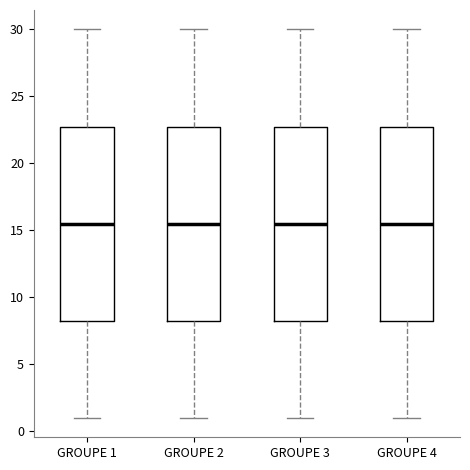

Reading left to right, transcribe this box plot: for each box, give where its median line is, the range the box spans, and where its two whiskers end, as read against the y-axis. The values are not printed on the chart, so give them approximately, as read against the axis.

GROUPE 1: median 15.5, box 8.5 to 23.0, whiskers 1.0 to 30.0
GROUPE 2: median 15.5, box 8.5 to 23.0, whiskers 1.0 to 30.0
GROUPE 3: median 15.5, box 8.5 to 23.0, whiskers 1.0 to 30.0
GROUPE 4: median 15.5, box 8.5 to 23.0, whiskers 1.0 to 30.0